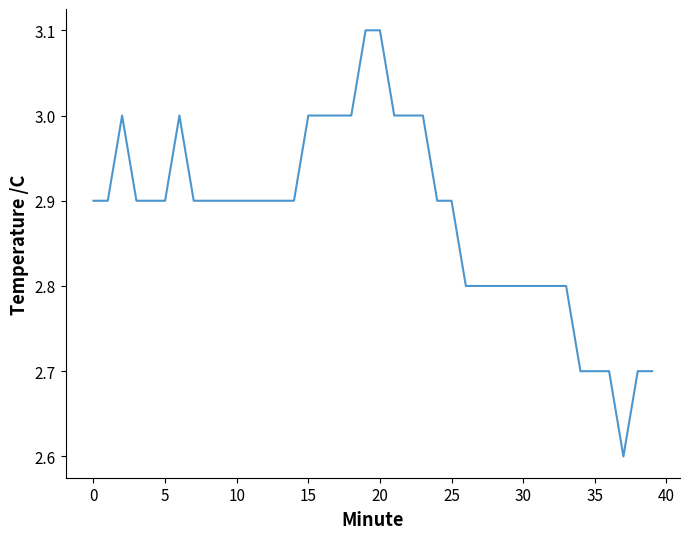

What is the smallest value displayed?

2.6